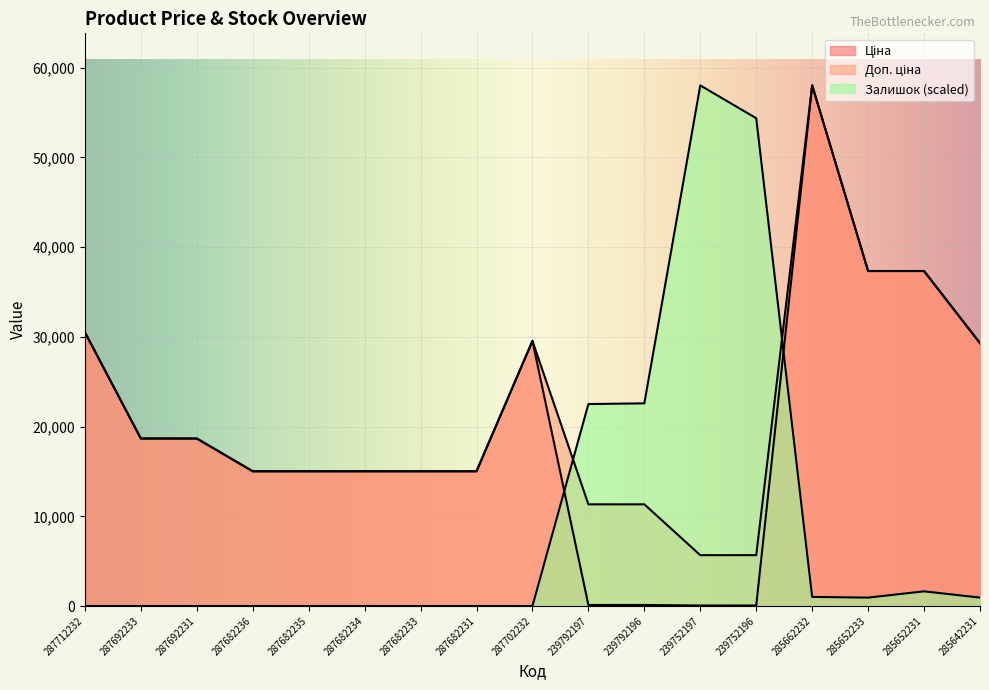

Between 287682234 and 287702232, which is larger?

287702232